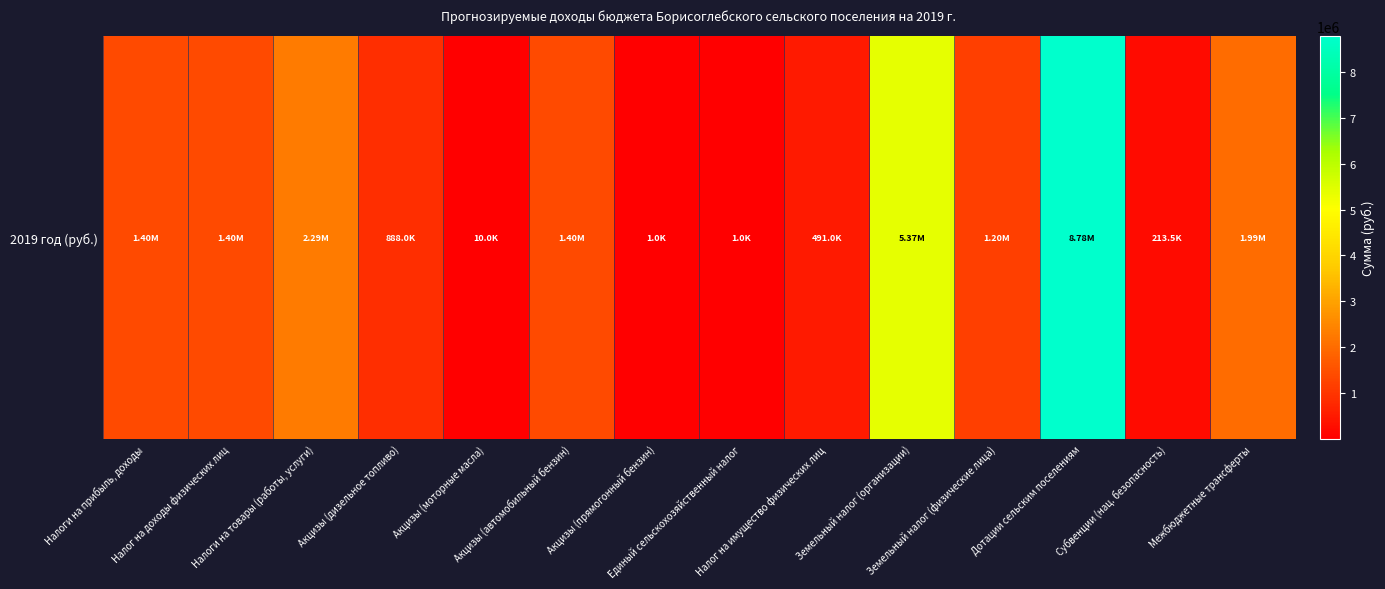

Reading right to left, what are all the values shown in this chart?

Межбюджетные трансферты=1994981.7	Субвенции (нац. безопасность)=213536.0	Дотации сельским поселениям=8777000.0	Земельный налог (физические лица)=1200000.0	Земельный налог (организации)=5373000.0	Налог на имущество физических лиц=491000.0	Единый сельскохозяйственный налог=1000.0	Акцизы (прямогонный бензин)=1000.0	Акцизы (автомобильный бензин)=1395000.0	Акцизы (моторные масла)=10000.0	Акцизы (дизельное топливо)=888000.0	Налоги на товары (работы, услуги)=2294000.0	Налог на доходы физических лиц=1403000.0	Налоги на прибыль, доходы=1403000.0